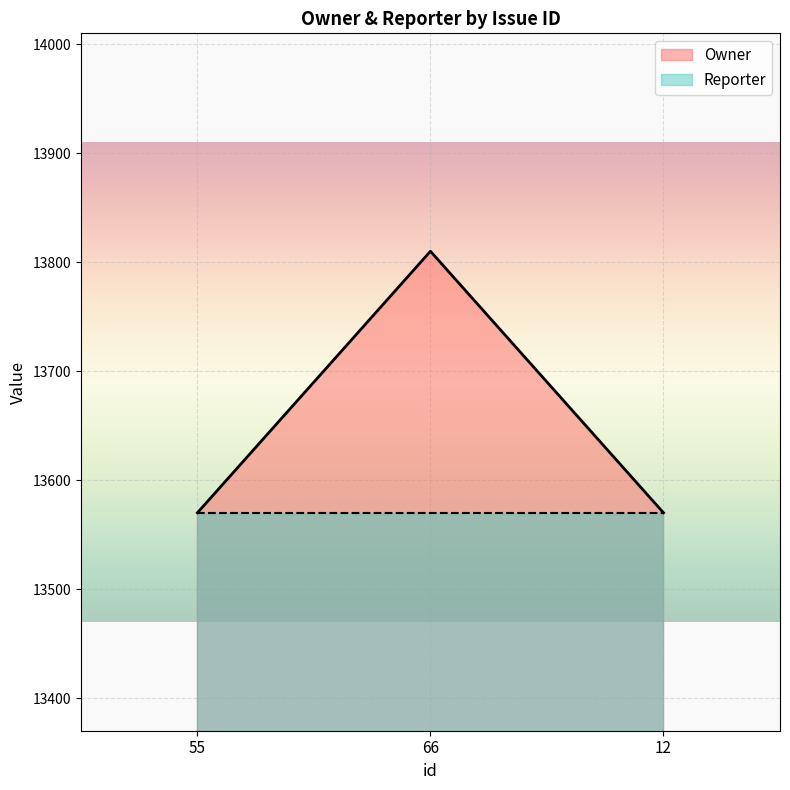

Reading left to right, what are all the values shown in this chart?

13570	13810	13570